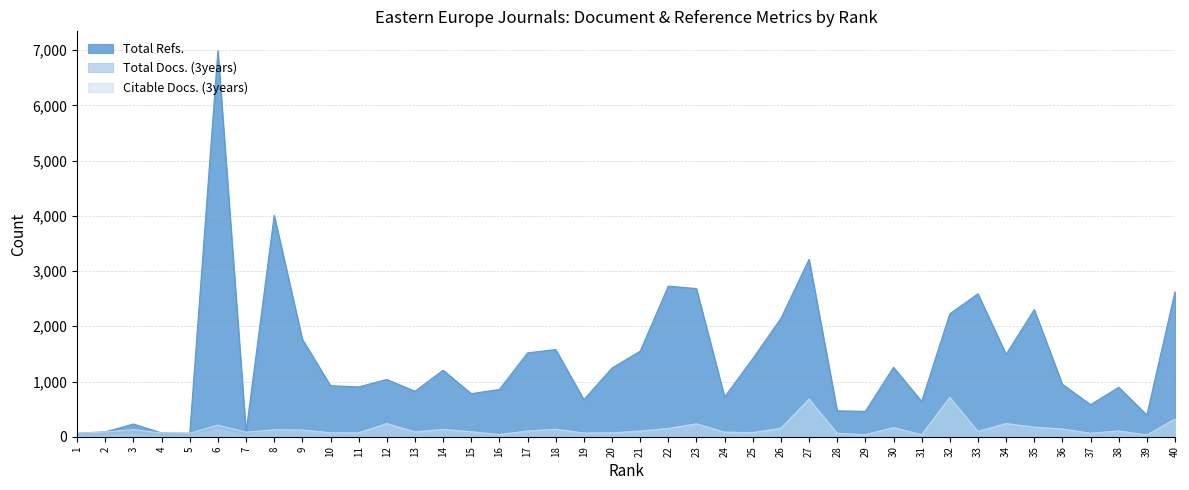

How many series are shown in this chart?

3